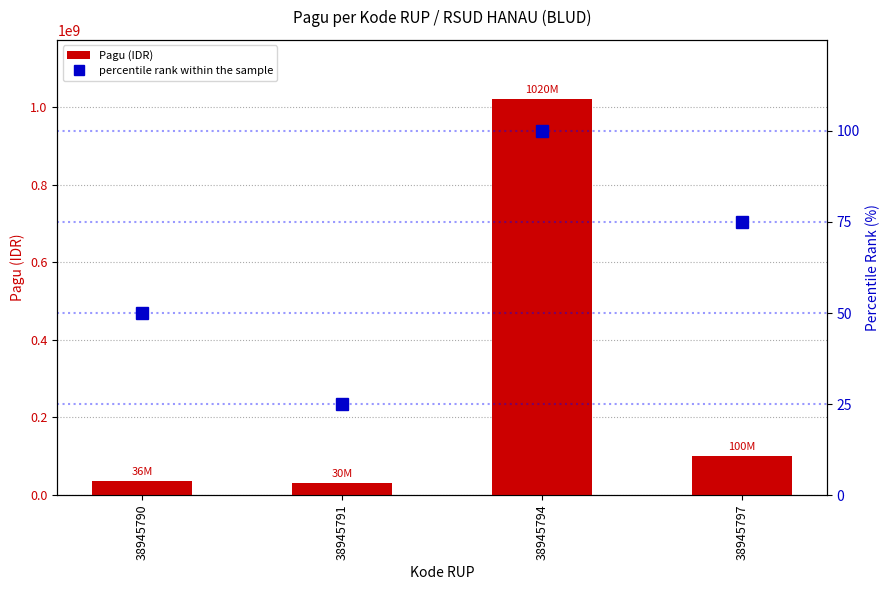

Rank the series at 38945791 from highest to lowest value.

Pagu (IDR), percentile rank within the sample